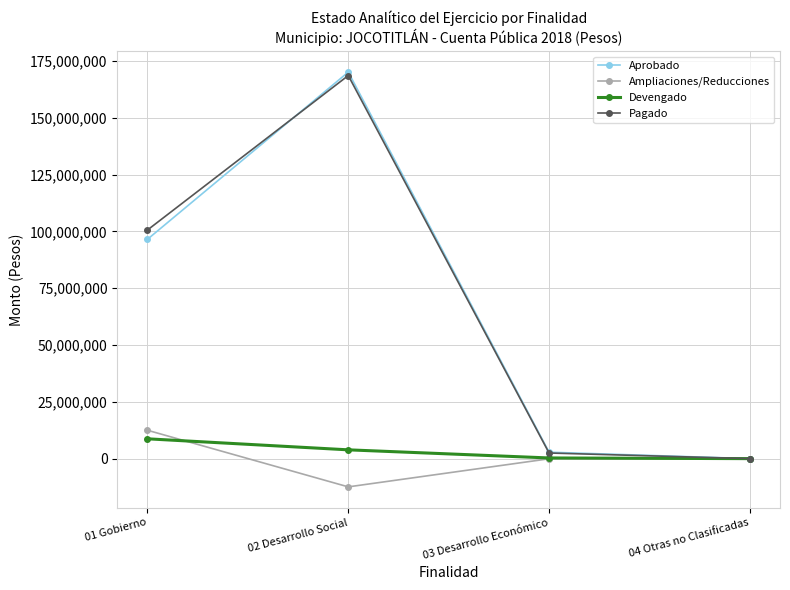

What is the label of the 2nd point from the left?

02 Desarrollo Social